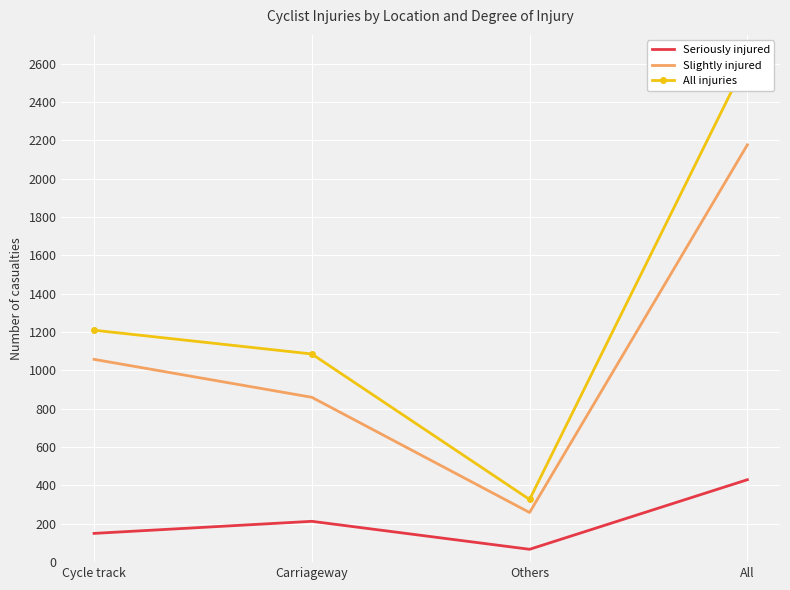

True or false: Slightly injured has more than 2 interior local peaks.

False